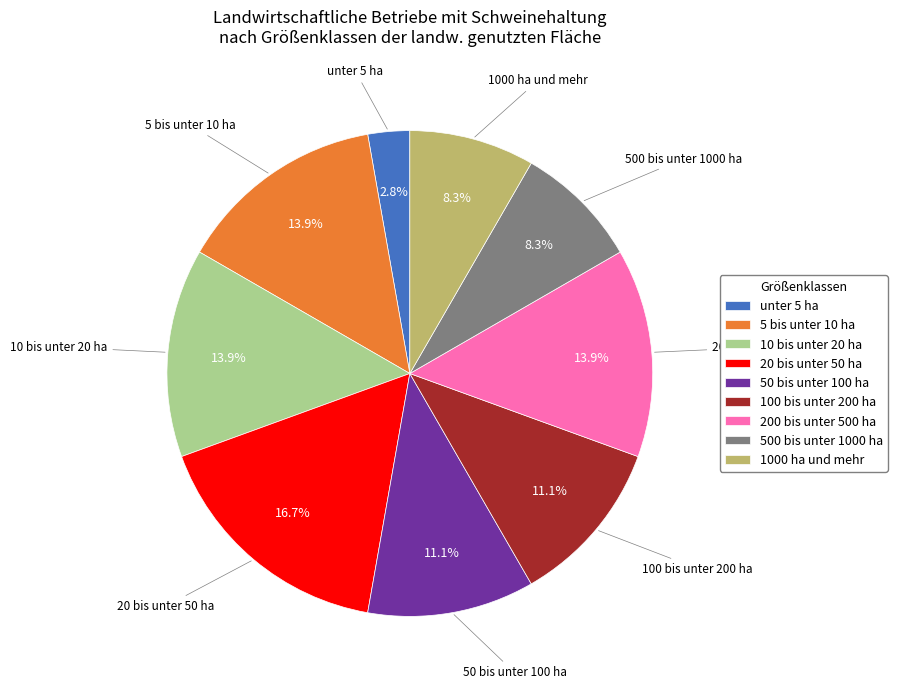

Which category has the biggest portion of the pie?

20 bis unter 50 ha